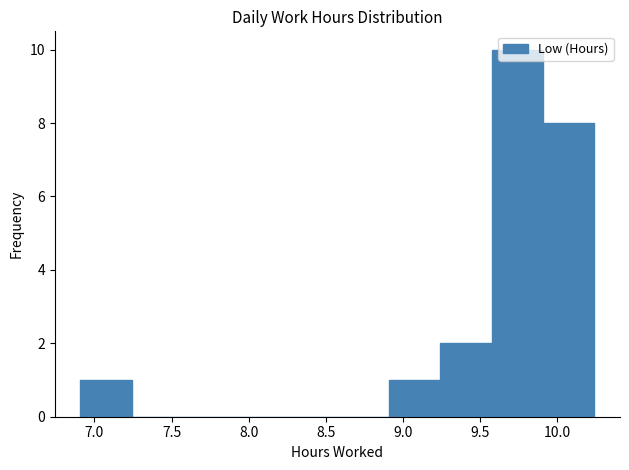

How tall is the bar that spans 9.55 to 9.90 on the x-axis? Neither the bar edges nor the heights are printed on the chart, so give them approximately, as read against the axes.

10